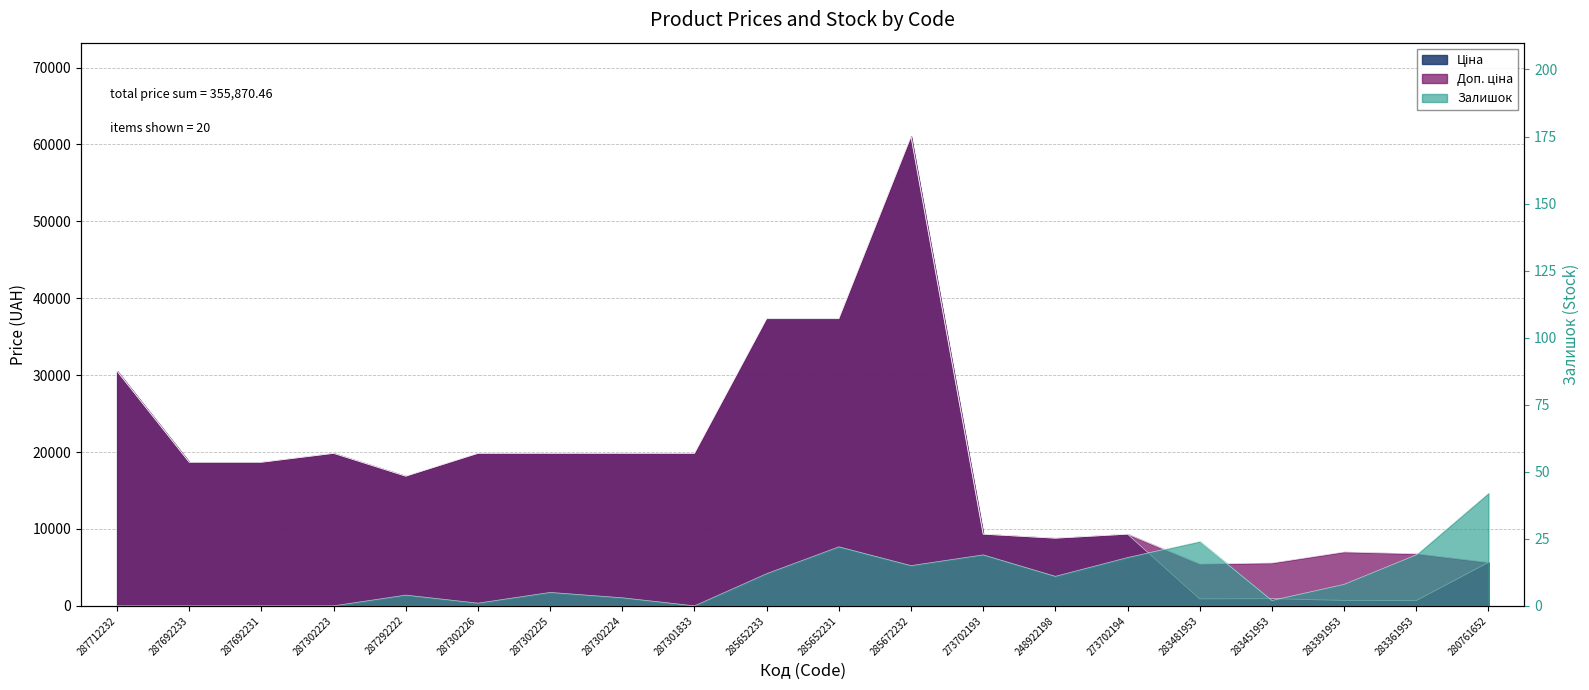

At which label does Ціна reach its peak?

285672232